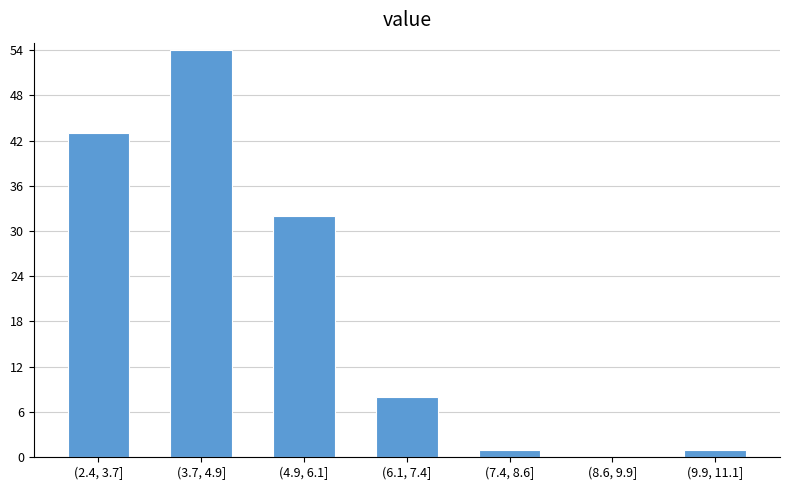

Reading left to right, transcribe all the data shown in this chart.

(2.4, 3.7]=43	(3.7, 4.9]=54	(4.9, 6.1]=32	(6.1, 7.4]=8	(7.4, 8.6]=1	(8.6, 9.9]=0	(9.9, 11.1]=1